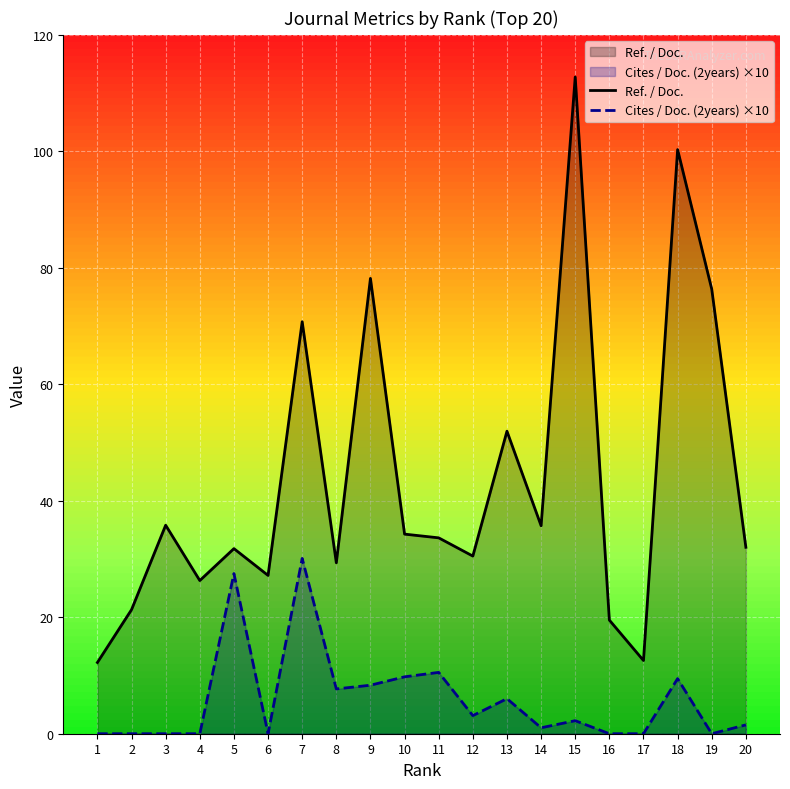

Is it true that Ref. / Doc. equals 12.2 at 1?

True